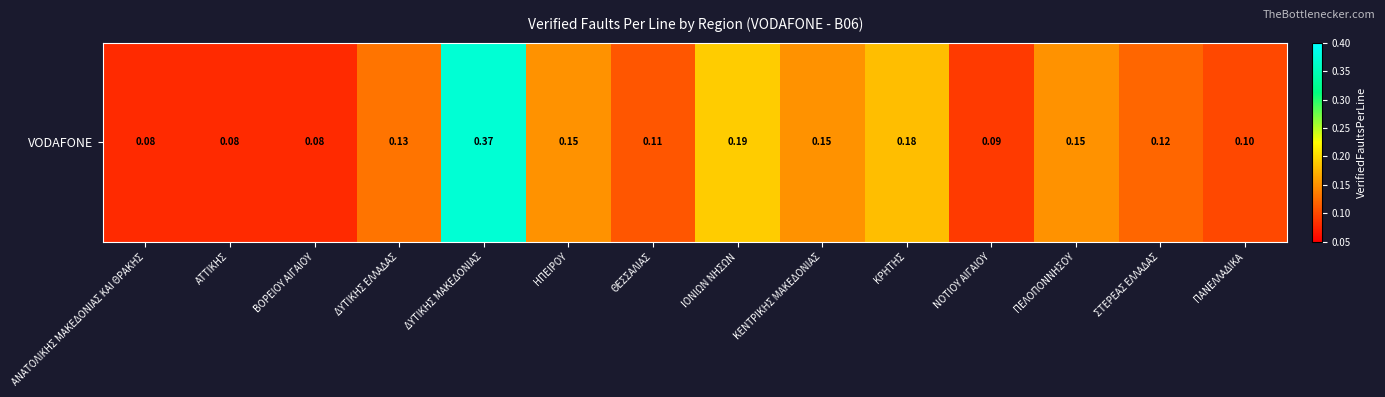

List the labels in order of value, smallest first.

ΑΝΑΤΟΛΙΚΗΣ ΜΑΚΕΔΟΝΙΑΣ ΚΑΙ ΘΡΑΚΗΣ, ΑΤΤΙΚΗΣ, ΒΟΡΕΙΟΥ ΑΙΓΑΙΟΥ, ΝΟΤΙΟΥ ΑΙΓΑΙΟΥ, ΠΑΝΕΛΛΑΔΙΚΑ, ΘΕΣΣΑΛΙΑΣ, ΣΤΕΡΕΑΣ ΕΛΛΑΔΑΣ, ΔΥΤΙΚΗΣ ΕΛΛΑΔΑΣ, ΗΠΕΙΡΟΥ, ΚΕΝΤΡΙΚΗΣ ΜΑΚΕΔΟΝΙΑΣ, ΠΕΛΟΠΟΝΝΗΣΟΥ, ΚΡΗΤΗΣ, ΙΟΝΙΩΝ ΝΗΣΩΝ, ΔΥΤΙΚΗΣ ΜΑΚΕΔΟΝΙΑΣ